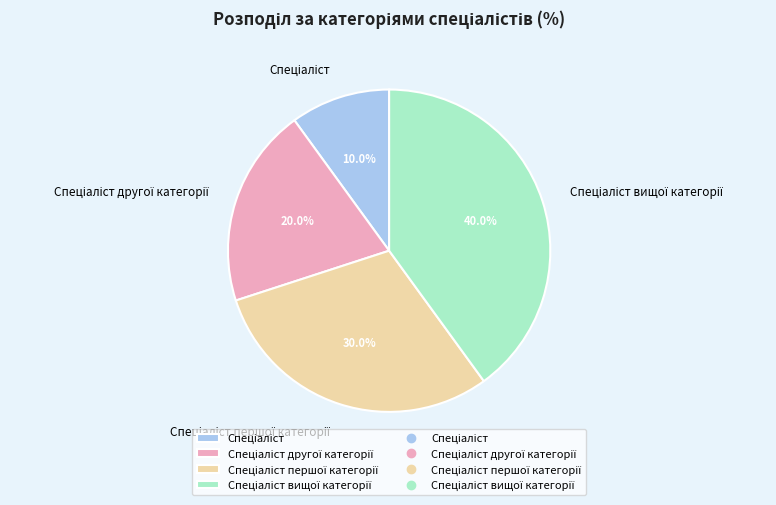

Is there a majority slice in this chart?

No